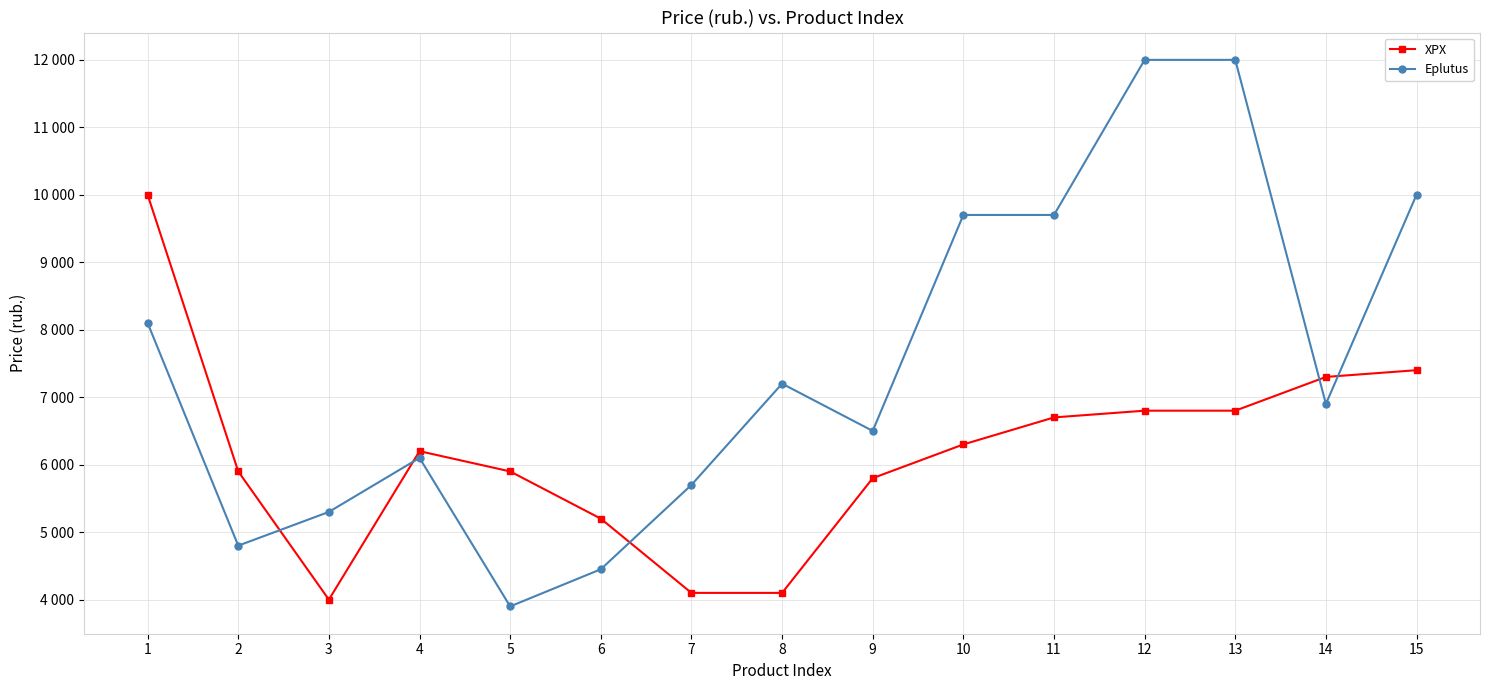

True or false: Eplutus has a value of 11998 at 12.

True